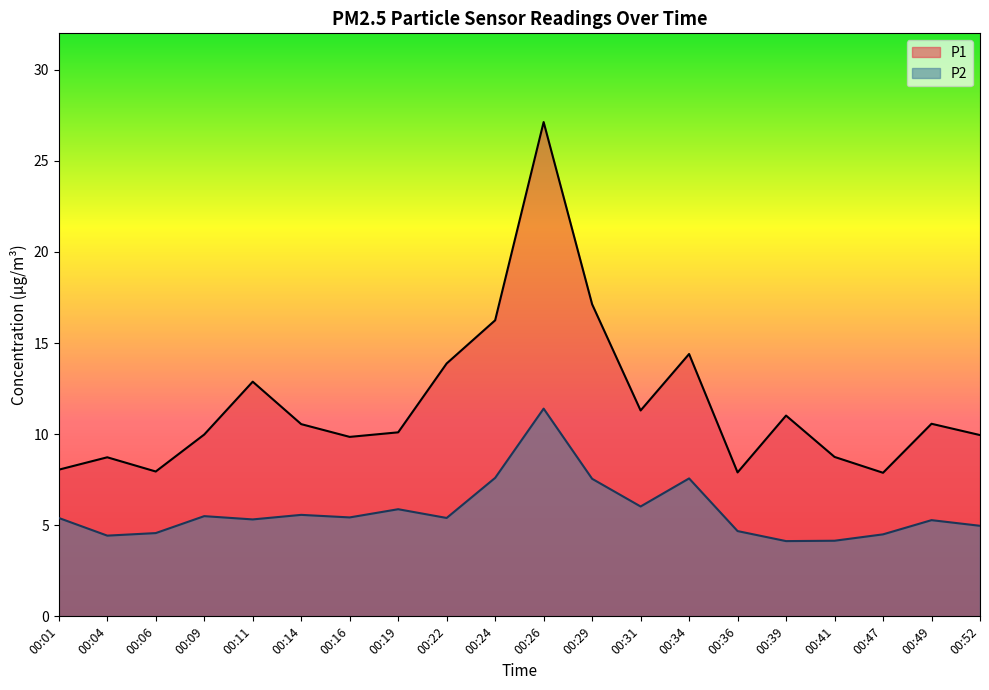

At how many categories does at least one series exceed 13?

5